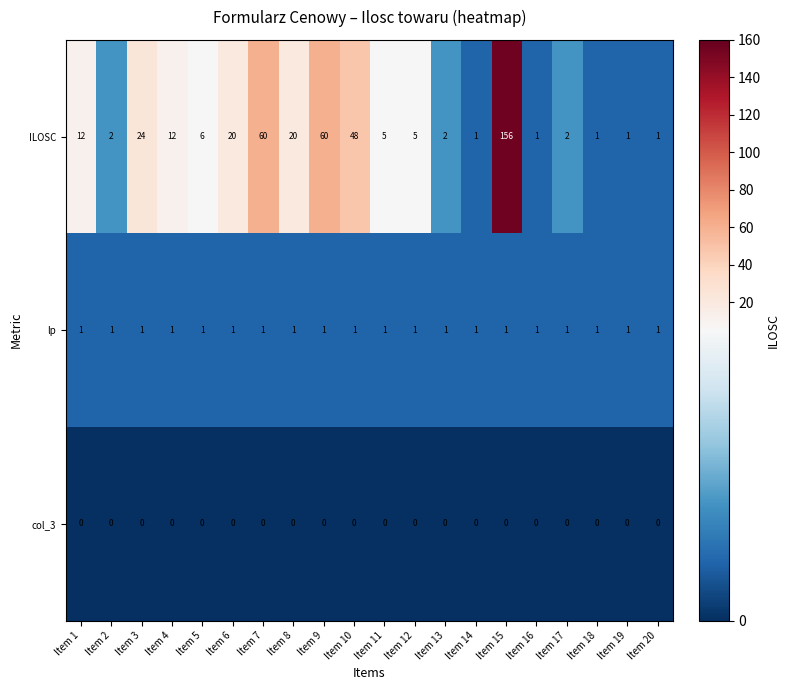

What is the maximum value shown in the chart?

156